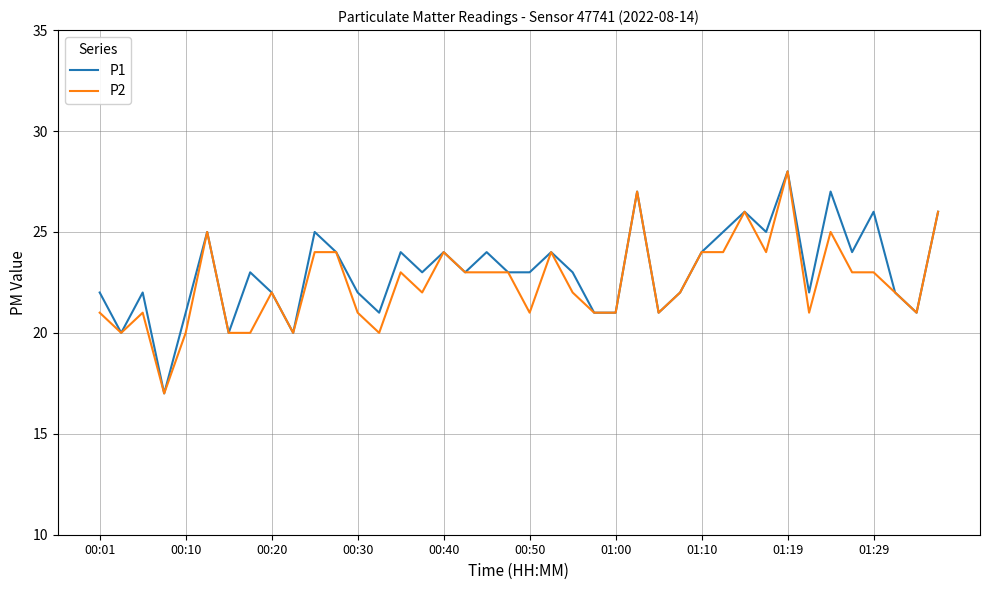

What is the difference between the maximum and minimum values in the P1 series?

11